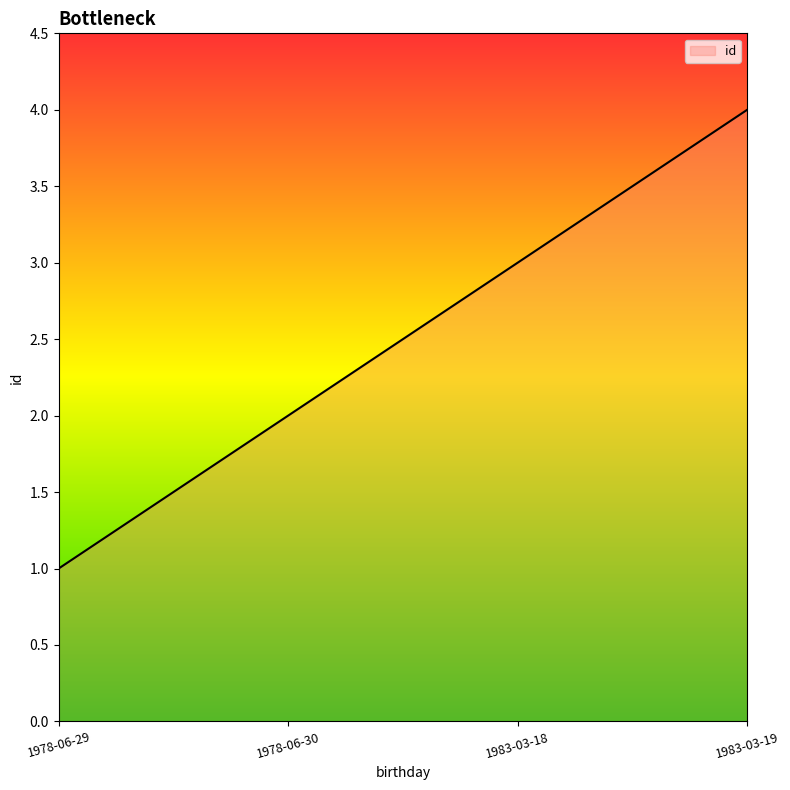

How many lines are shown in the chart?

1